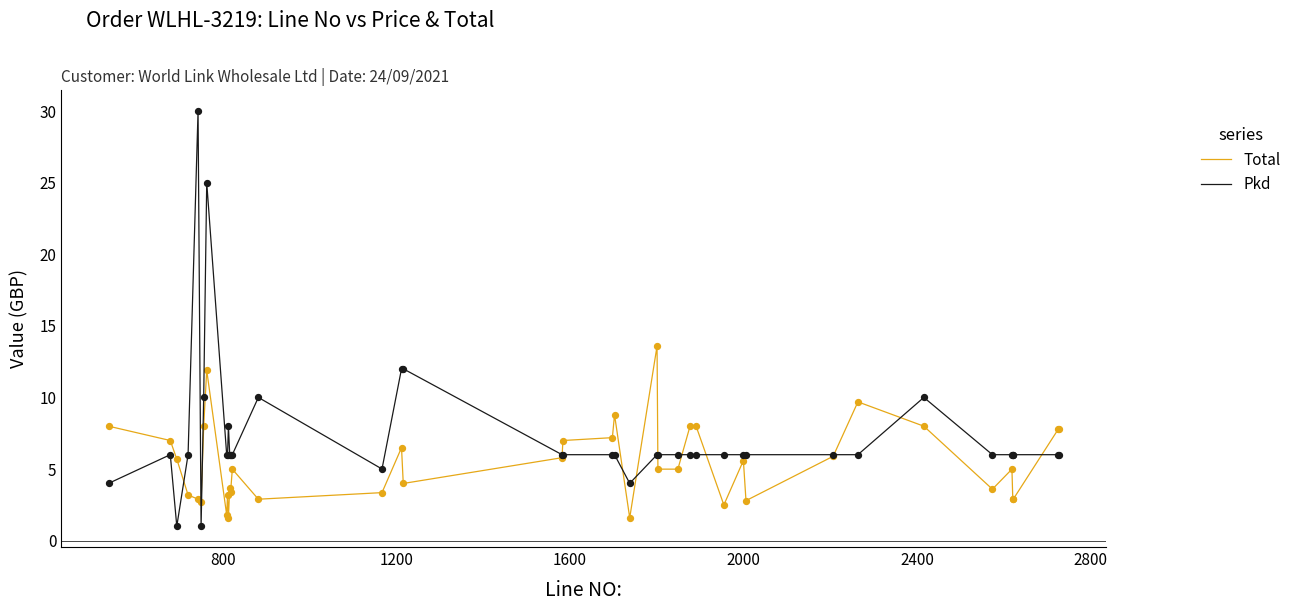

Which series has the widest spread of values?

Pkd